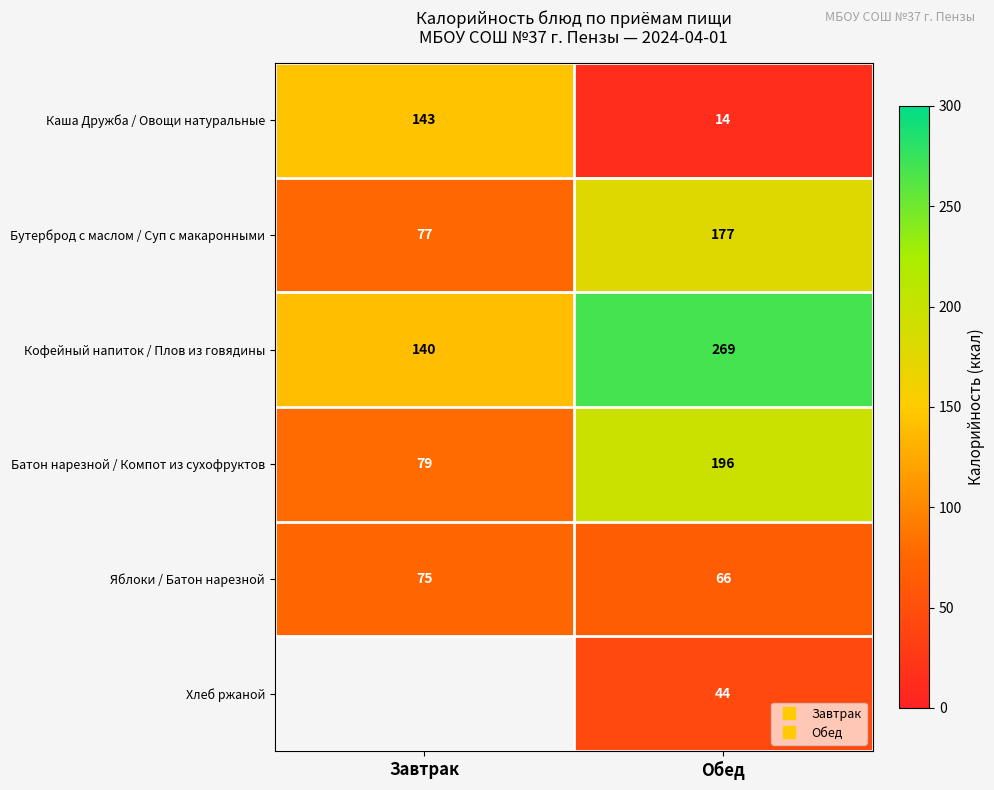

Which series changed the most between Завтрак and Обед?

Каша Дружба / Овощи натуральные